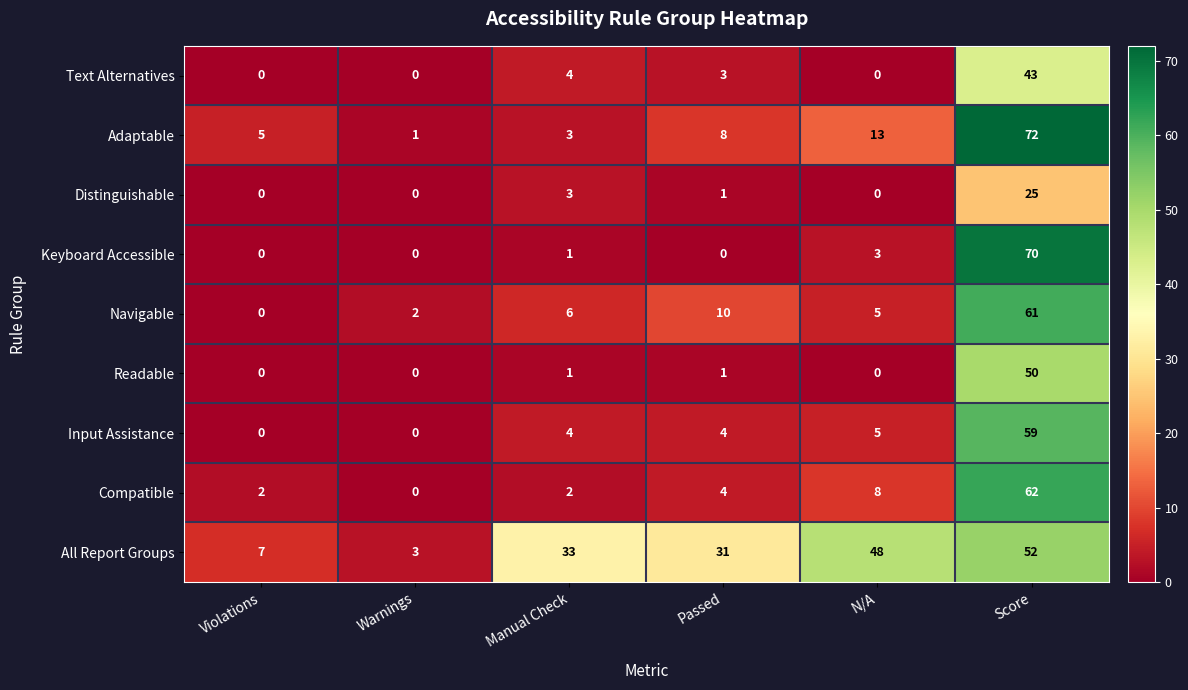

What is the sum of all Compatible values?

78